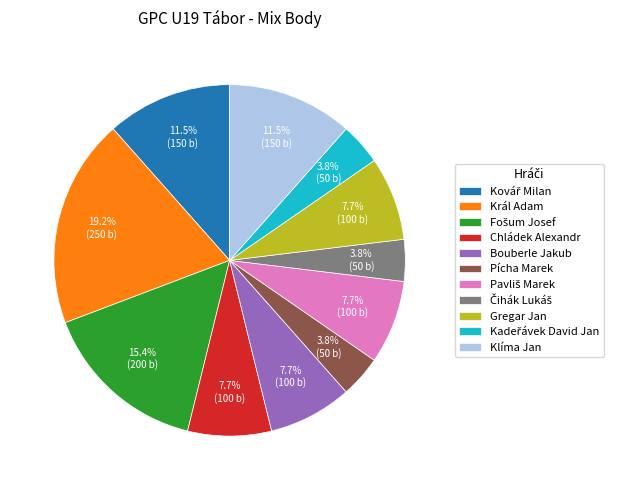

Approximately how many times larger is the value at Gregar Jan compared to Chládek Alexandr?

1.0